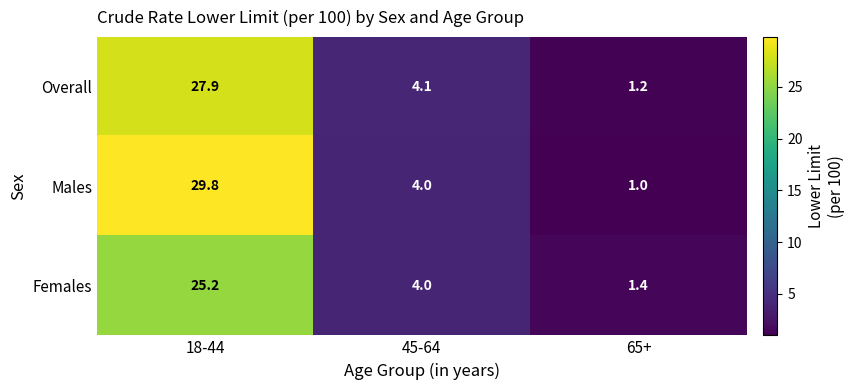

What is the smallest value displayed?

1.0